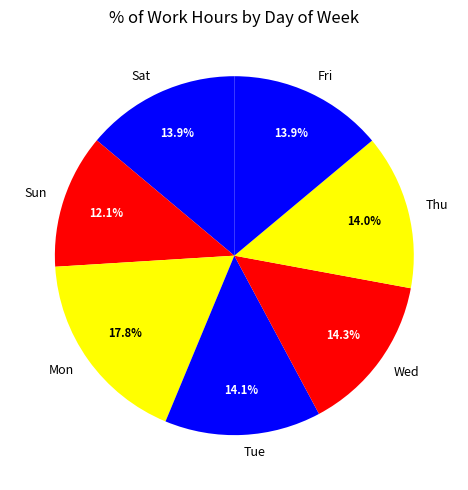

Combined, what portion of the pie is Sat and Sun?

26.0%